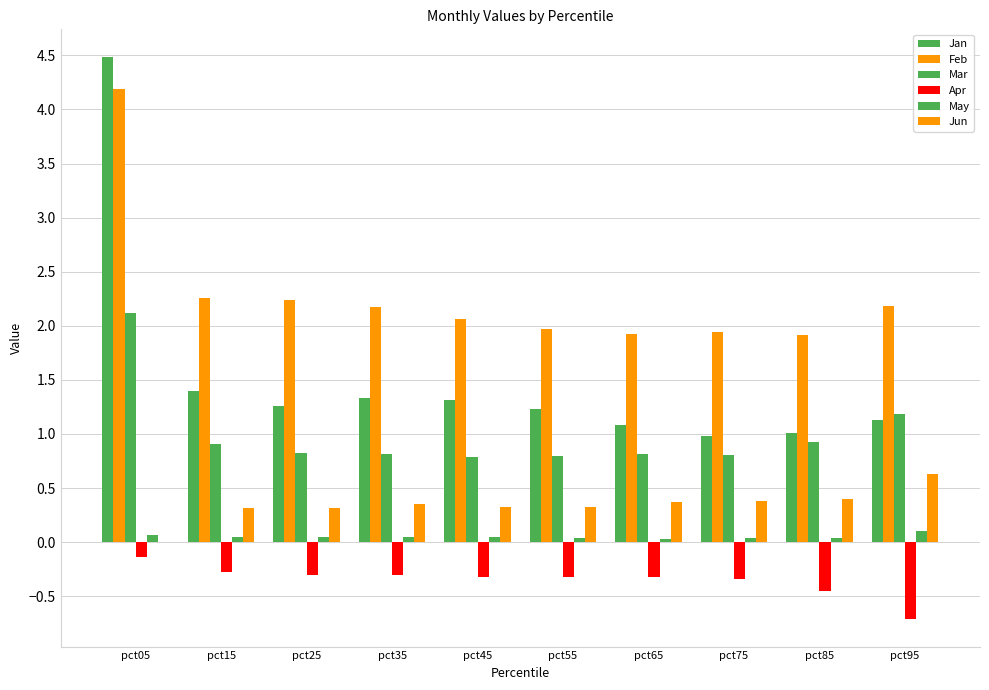

Rank the categories by Mar value from highest to lowest.

pct05, pct95, pct85, pct15, pct25, pct35, pct65, pct75, pct55, pct45